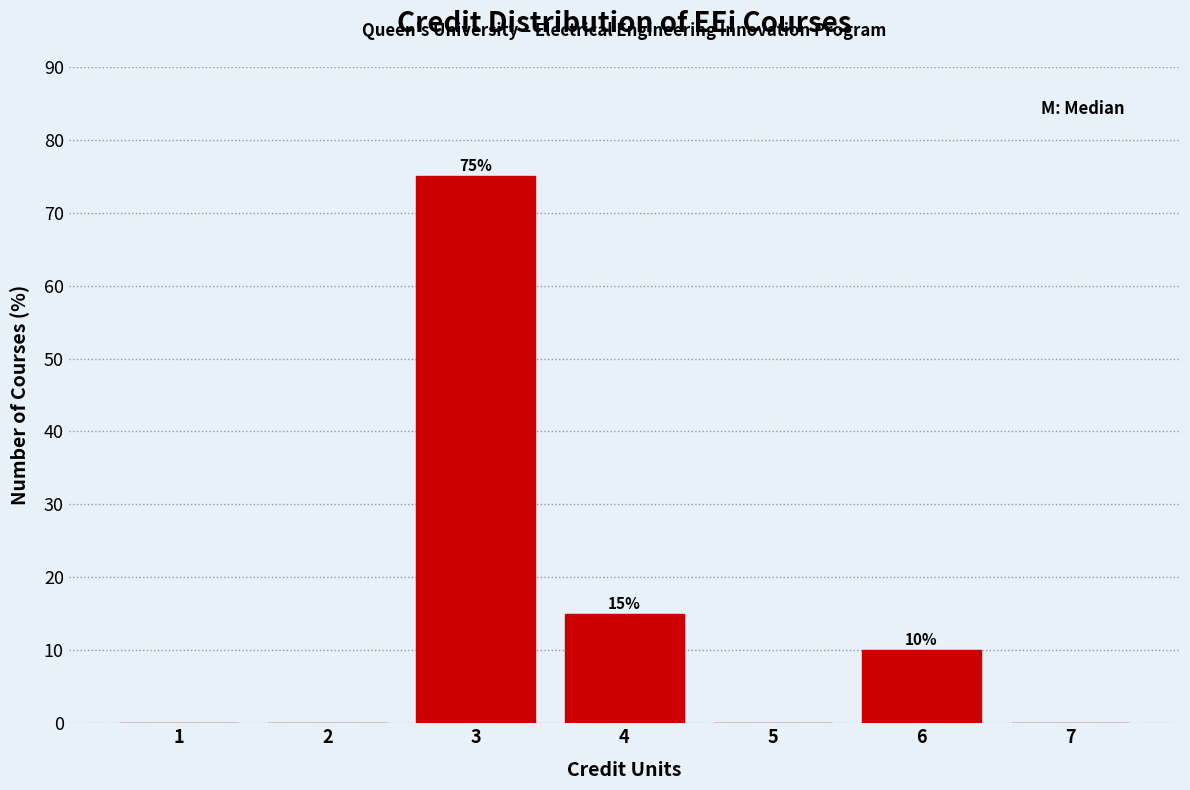

Over which range of the x-axis is the bar tallest?

2.5 to 3.5